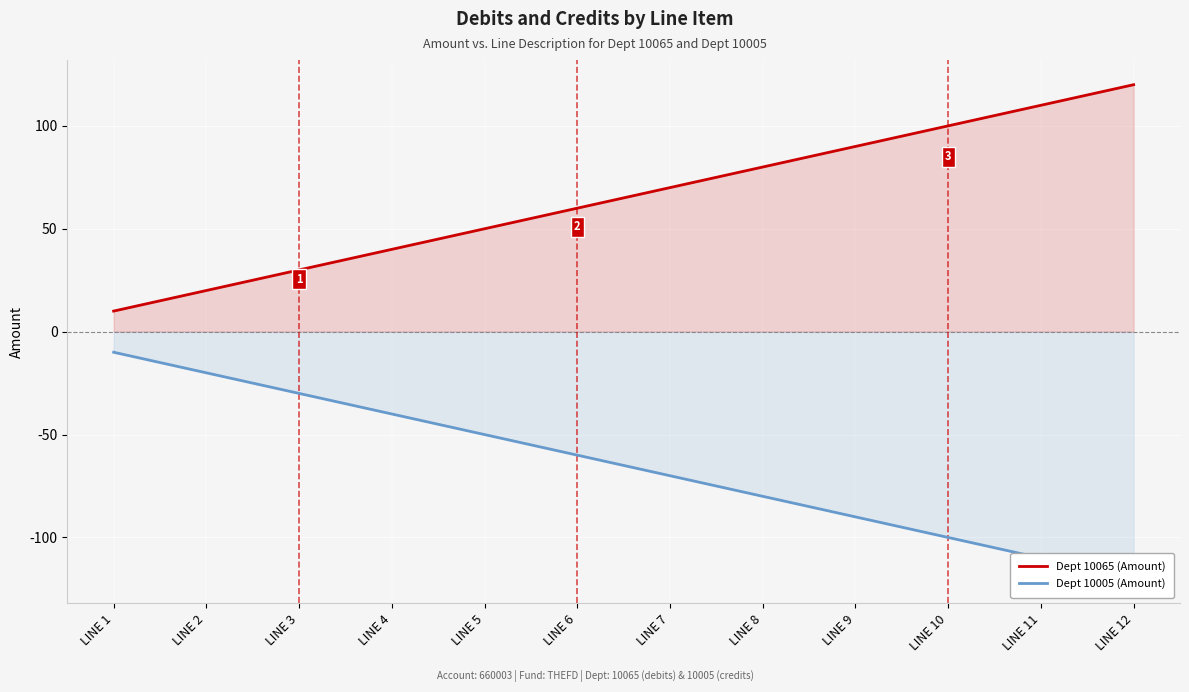

What are all the series names shown in the legend?

Dept 10065 (Amount), Dept 10005 (Amount)